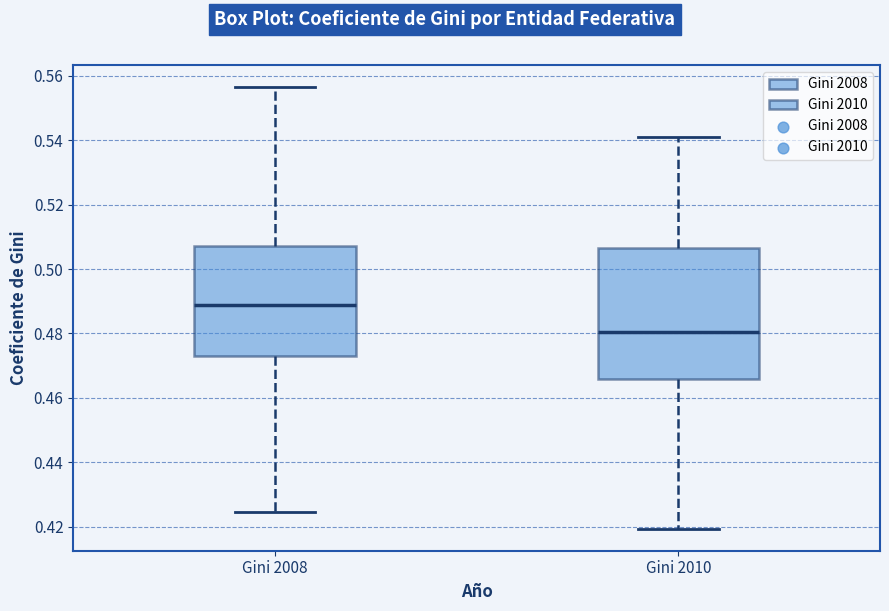

Reading left to right, read every box against the y-axis: the position of its median line, the range the box covers, and the ends of its whiskers. The values are not printed on the chart, so give them approximately, as read against the axis.

Gini 2008: median 0.488, box 0.472 to 0.508, whiskers 0.424 to 0.556
Gini 2010: median 0.480, box 0.466 to 0.506, whiskers 0.420 to 0.540